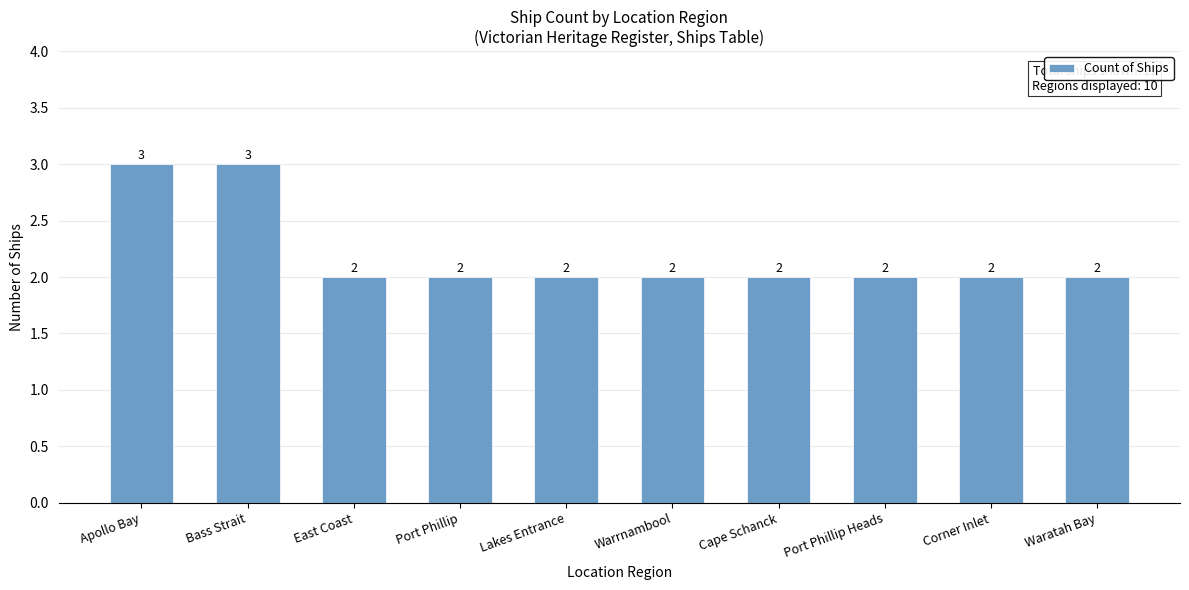

What is the ratio of the value at Warrnambool to the value at Bass Strait?

0.7